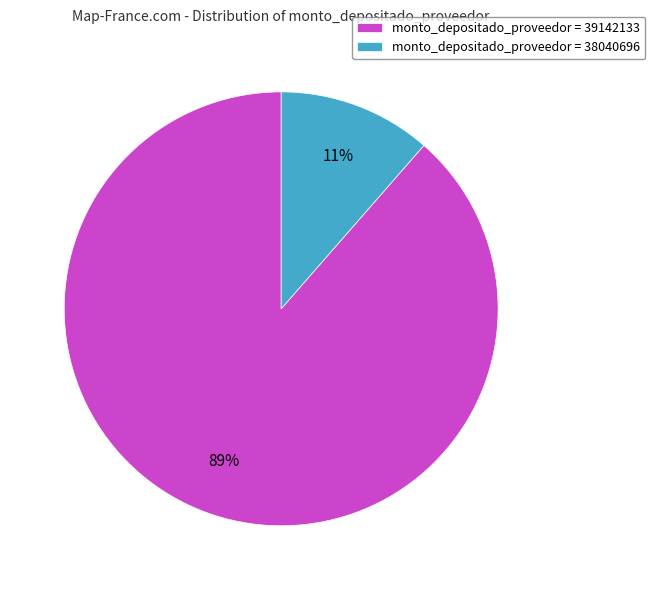

How many slices are in this pie chart?

2